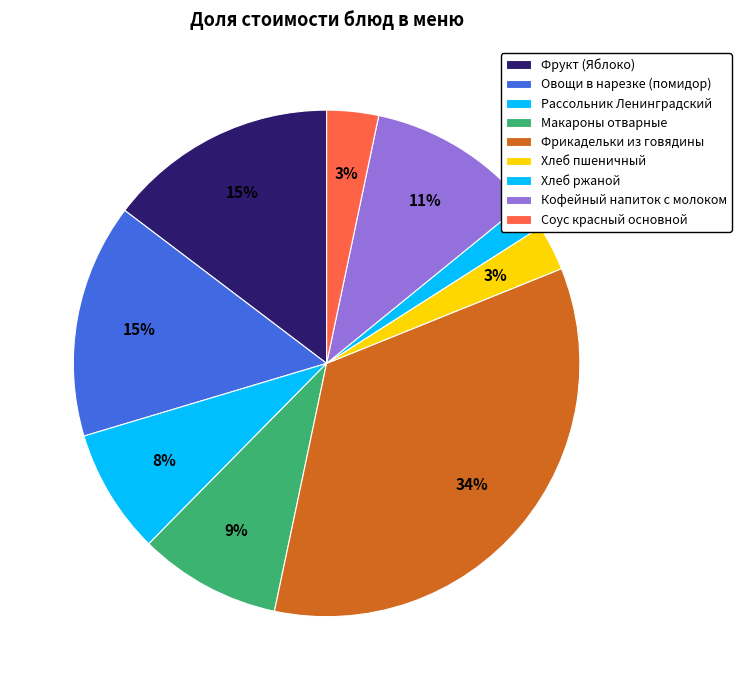

How many slices are in this pie chart?

9